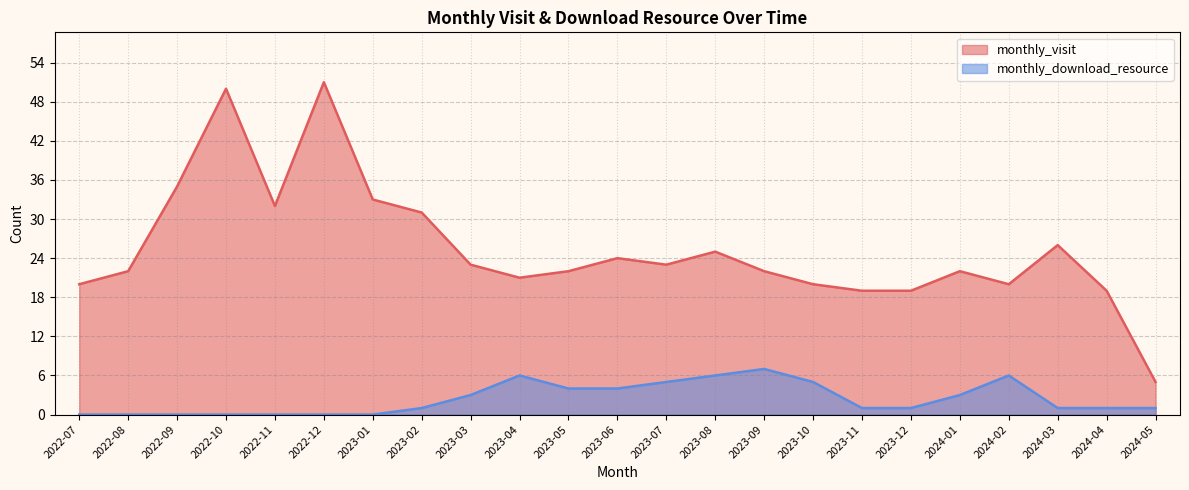

What is the spread (max minus min) of values at 2023-07?

18